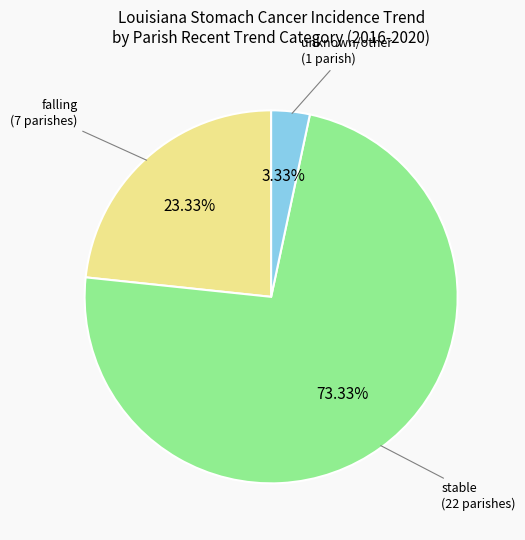

Is there any slice that represents more than half of the pie?

Yes